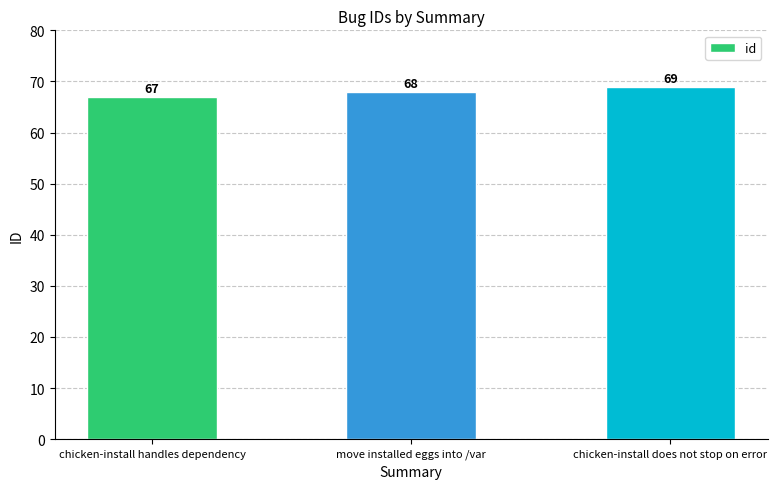

Are the bars horizontal?

No